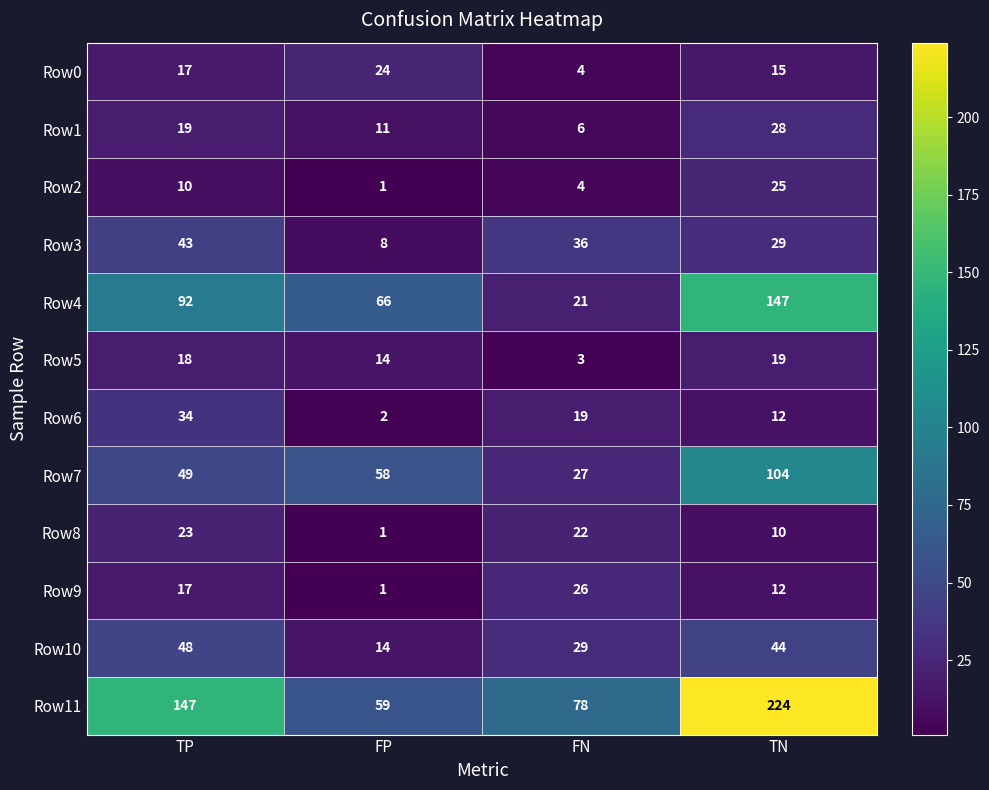

Rank the categories by Row1 value from highest to lowest.

TN, TP, FP, FN